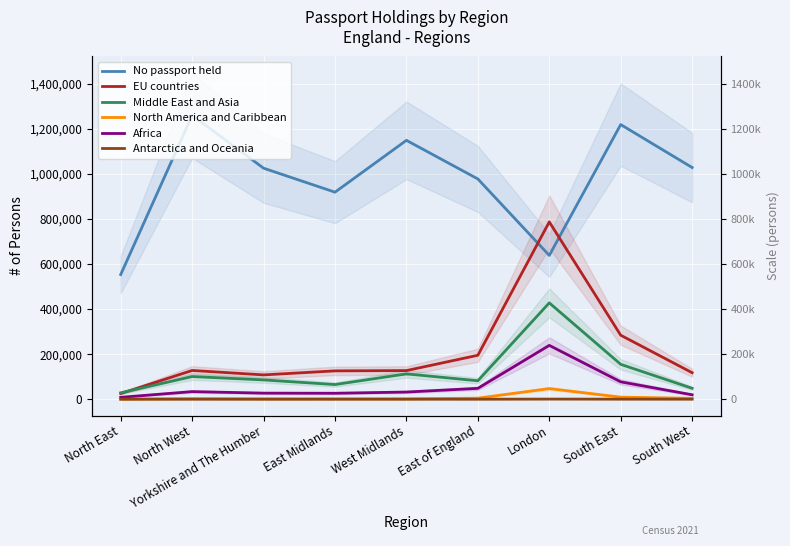

True or false: EU countries and Africa cross at least once.

False